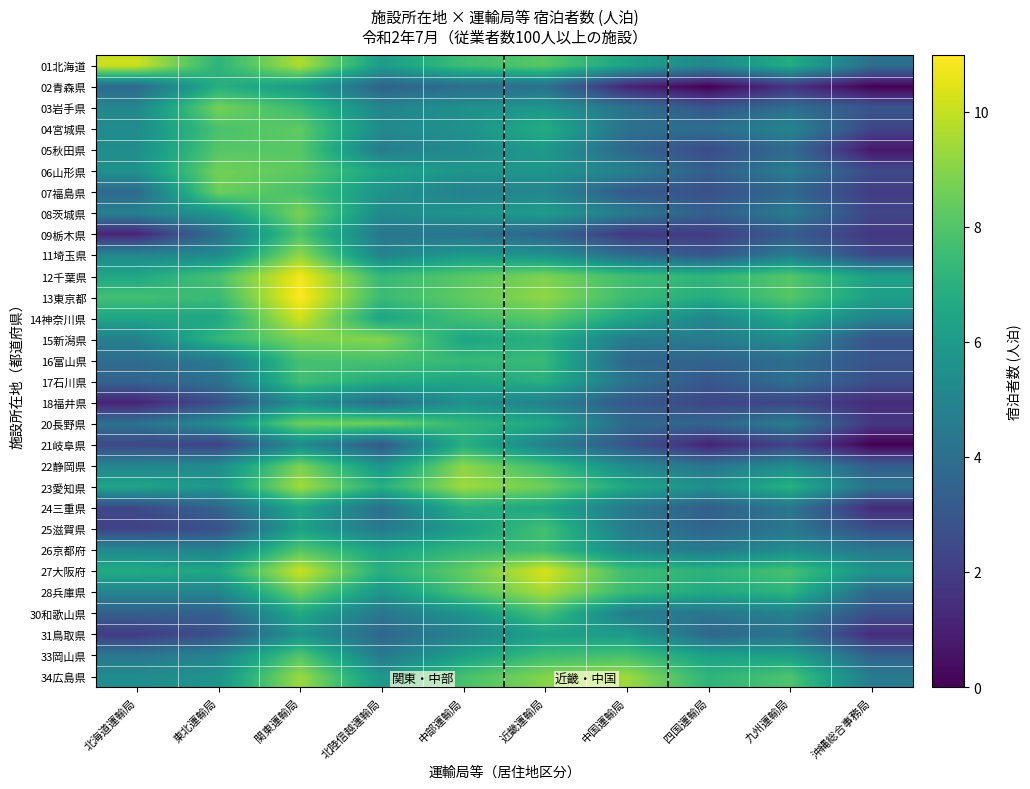

Count the number of data series in this chart.

30